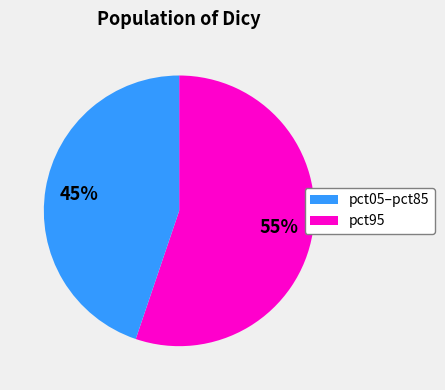

Is there a majority slice in this chart?

Yes